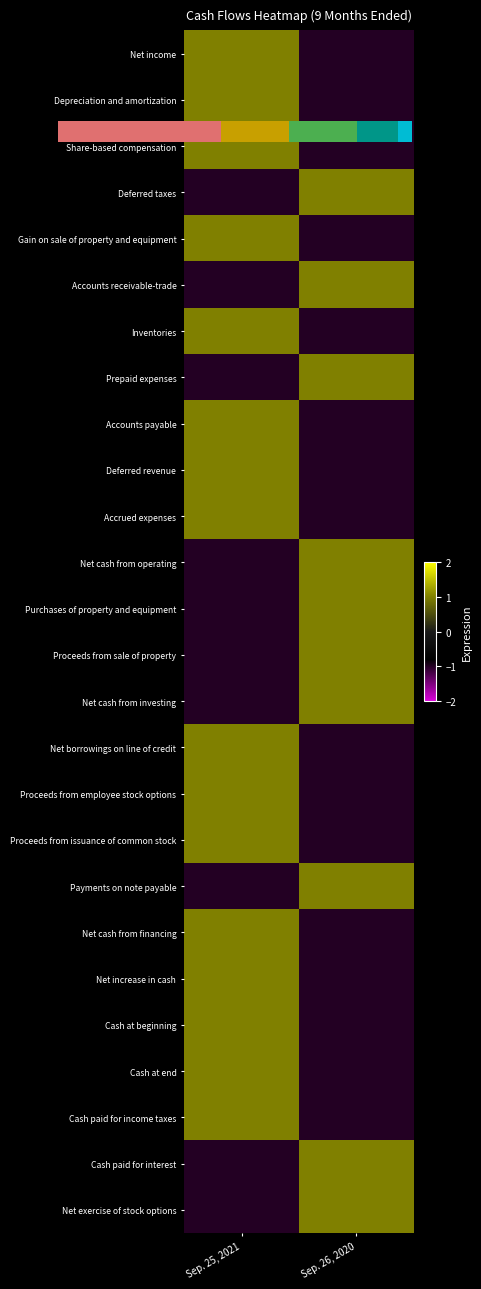

What is the approximate value of Net income at Sep. 26, 2020?

-1